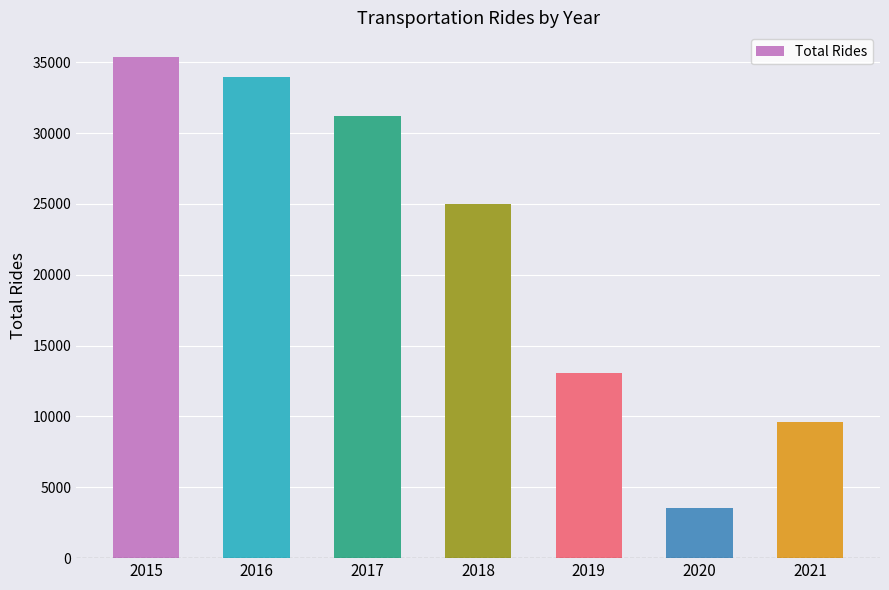

What is the smallest value displayed?

3510